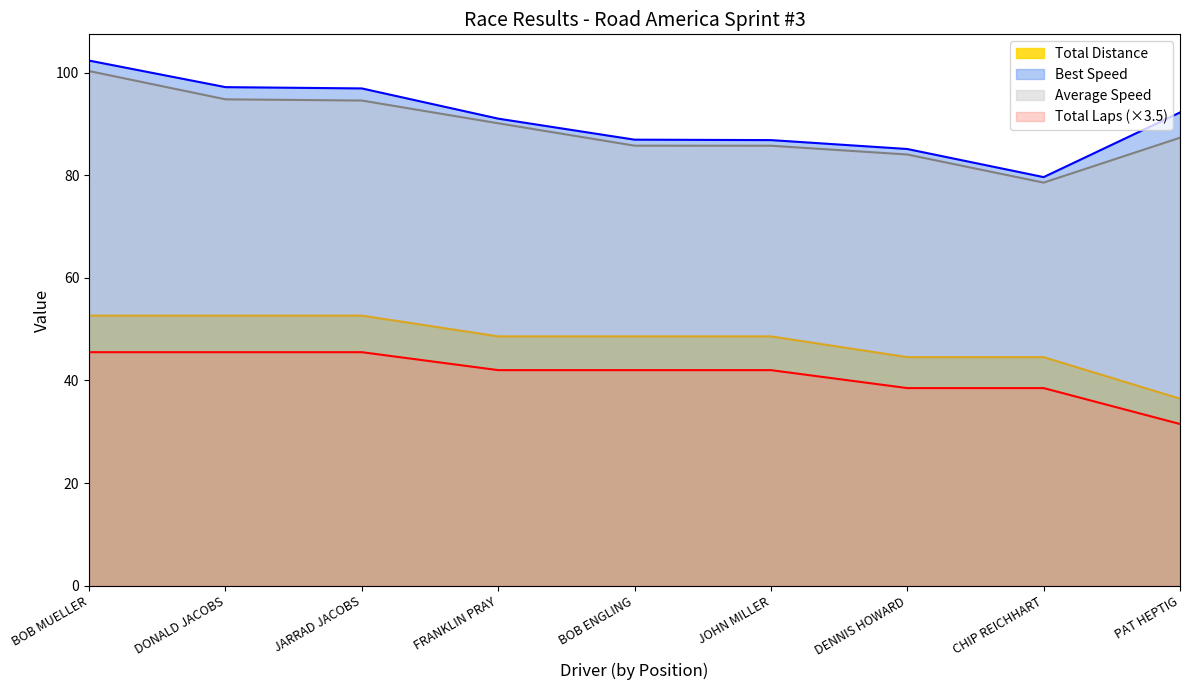

At which category does the chart reach its peak across all series?

BOB MUELLER